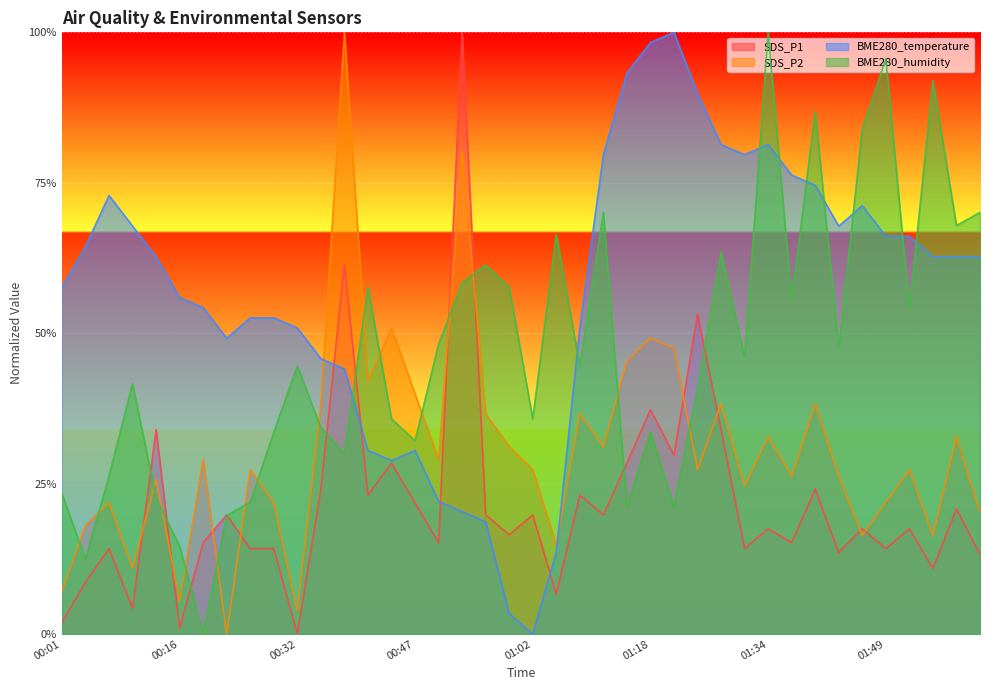

Reading left to right, list all the values displayed in this chart.

SDS_P1: 00:01=0.0	00:04=0.1	00:07=0.1	00:10=0.0	00:13=0.3	00:16=0.0	00:19=0.2	00:23=0.2	00:26=0.1	00:29=0.1	00:32=0.0	00:35=0.2	00:38=0.6	00:41=0.2	00:44=0.3	00:47=0.2	00:50=0.2	00:53=1.0	00:56=0.2	00:59=0.2	01:02=0.2	01:06=0.1	01:09=0.2	01:12=0.2	01:15=0.3	01:18=0.4	01:21=0.3	01:24=0.5	01:27=0.3	01:30=0.1	01:34=0.2	01:37=0.2	01:40=0.2	01:43=0.1	01:46=0.2	01:49=0.1	01:52=0.2	01:55=0.1	01:58=0.2	02:01=0.1
SDS_P2: 00:01=0.1	00:04=0.2	00:07=0.2	00:10=0.1	00:13=0.3	00:16=0.1	00:19=0.3	00:23=0.0	00:26=0.3	00:29=0.2	00:32=0.0	00:35=0.4	00:38=1.0	00:41=0.4	00:44=0.5	00:47=0.4	00:50=0.3	00:53=0.8	00:56=0.4	00:59=0.3	01:02=0.3	01:06=0.1	01:09=0.4	01:12=0.3	01:15=0.5	01:18=0.5	01:21=0.5	01:24=0.3	01:27=0.4	01:30=0.2	01:34=0.3	01:37=0.3	01:40=0.4	01:43=0.3	01:46=0.2	01:49=0.2	01:52=0.3	01:55=0.2	01:58=0.3	02:01=0.2
BME280_temperature: 00:01=0.6	00:04=0.6	00:07=0.7	00:10=0.7	00:13=0.6	00:16=0.6	00:19=0.5	00:23=0.5	00:26=0.5	00:29=0.5	00:32=0.5	00:35=0.5	00:38=0.4	00:41=0.3	00:44=0.3	00:47=0.3	00:50=0.2	00:53=0.2	00:56=0.2	00:59=0.0	01:02=0.0	01:06=0.1	01:09=0.5	01:12=0.8	01:15=0.9	01:18=1.0	01:21=1.0	01:24=0.9	01:27=0.8	01:30=0.8	01:34=0.8	01:37=0.8	01:40=0.7	01:43=0.7	01:46=0.7	01:49=0.7	01:52=0.7	01:55=0.6	01:58=0.6	02:01=0.6
BME280_humidity: 00:01=0.2	00:04=0.1	00:07=0.3	00:10=0.4	00:13=0.2	00:16=0.1	00:19=0.0	00:23=0.2	00:26=0.2	00:29=0.3	00:32=0.4	00:35=0.3	00:38=0.3	00:41=0.6	00:44=0.4	00:47=0.3	00:50=0.5	00:53=0.6	00:56=0.6	00:59=0.6	01:02=0.4	01:06=0.7	01:09=0.4	01:12=0.7	01:15=0.2	01:18=0.3	01:21=0.2	01:24=0.4	01:27=0.6	01:30=0.5	01:34=1.0	01:37=0.6	01:40=0.9	01:43=0.5	01:46=0.8	01:49=1.0	01:52=0.5	01:55=0.9	01:58=0.7	02:01=0.7